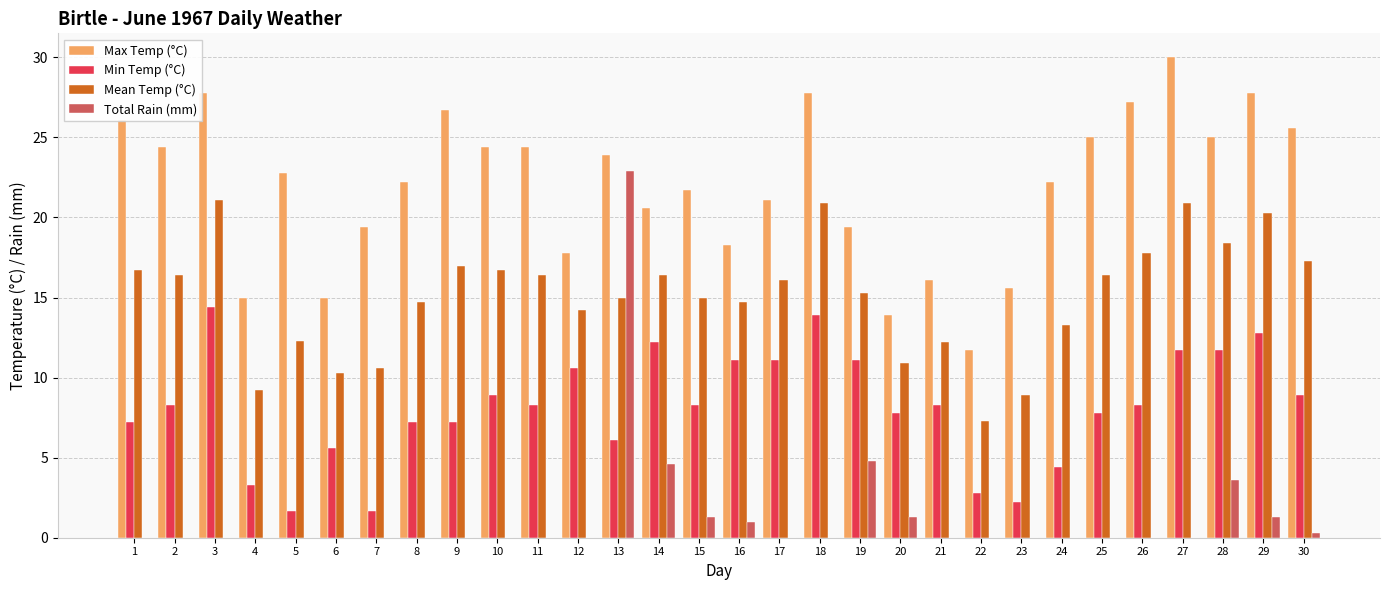

At which label does Total Rain (mm) reach its peak?

13